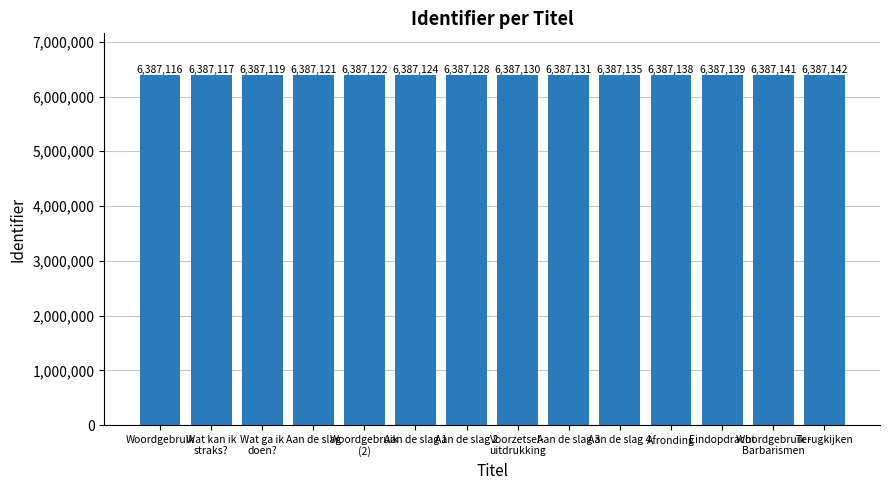

What is the value of the 11th bar from the left?

6387138